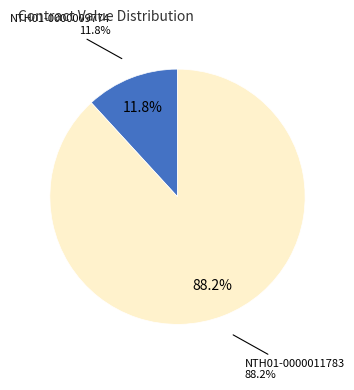

To the nearest percent, what is the average slice percentage?

50%